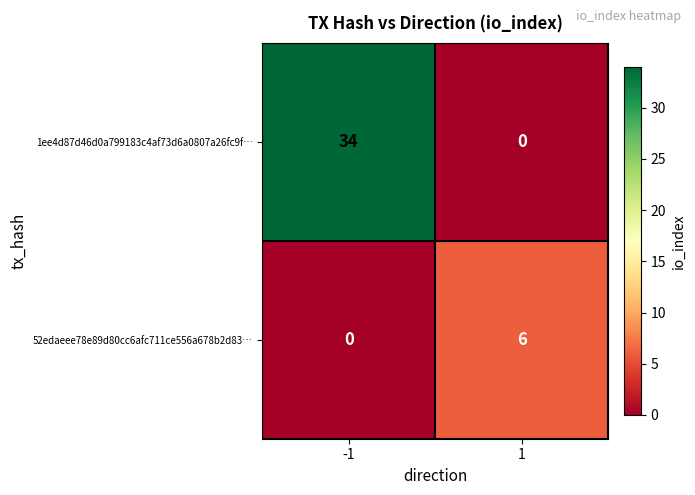

At which category is the sum across all series the highest?

-1